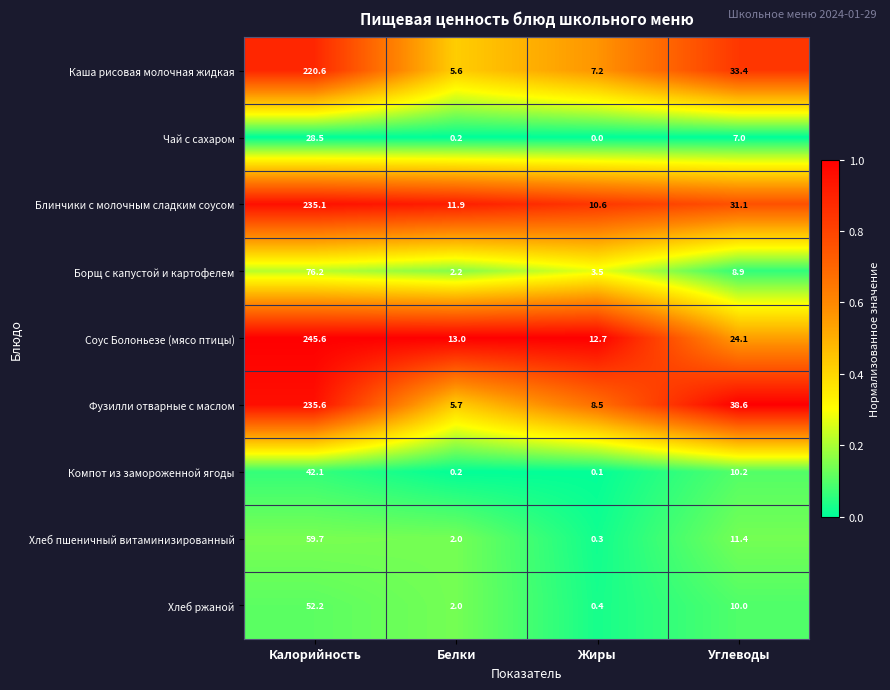

At which category is the sum across all series the highest?

Калорийность